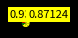

How many slices are in this pie chart?

8